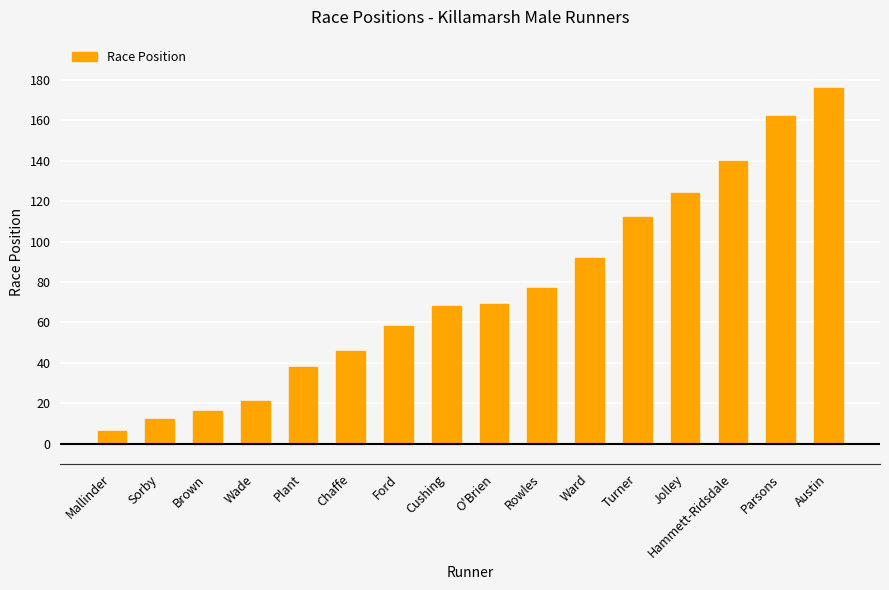

What is the value of the 5th bar from the left?

38